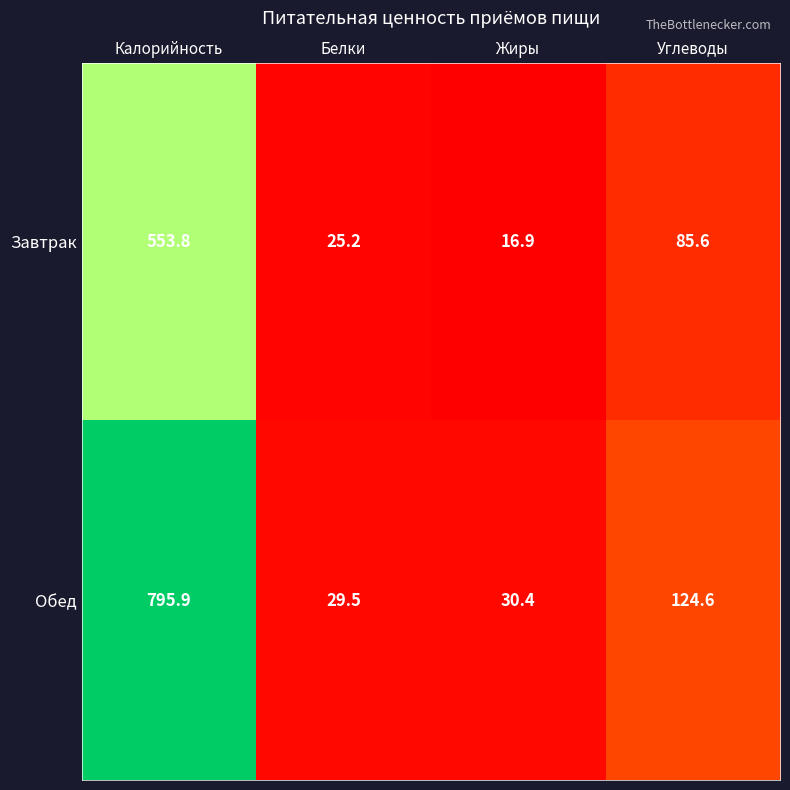

What is the average value of the Обед series?

245.1